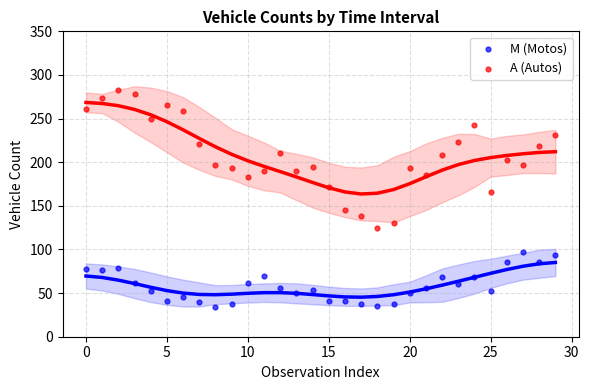

Across all data points, what is the range of Y values (max minus min)?

249